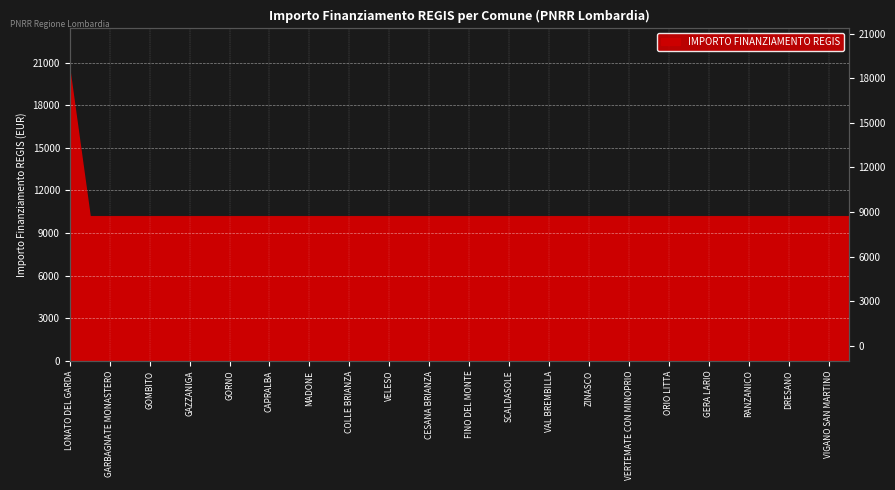

Where is the data nearest to the value 15258?

LONATO DEL GARDA